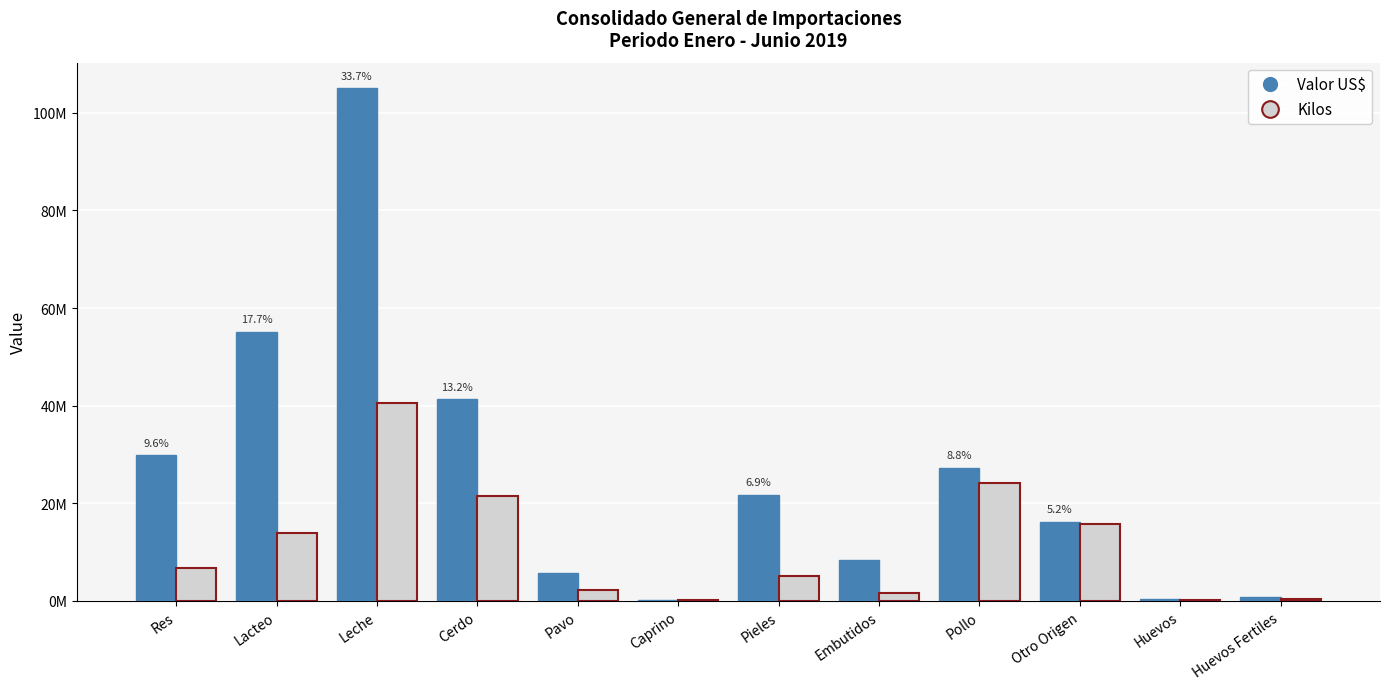

What position from the left is Huevos?

11